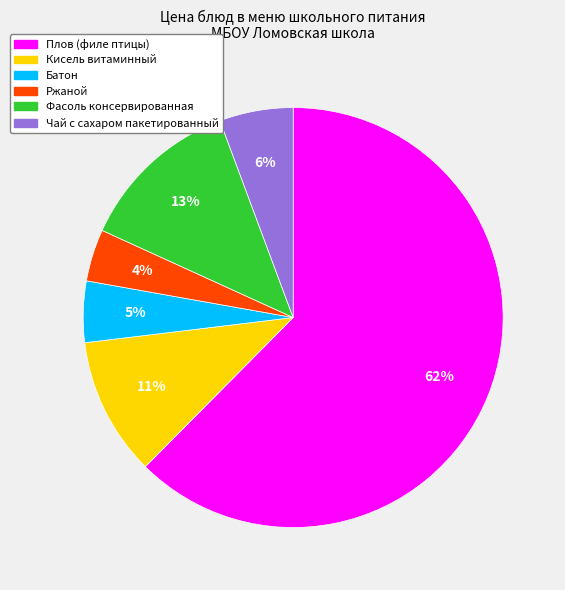

Which has a higher value, Кисель витаминный or Чай с сахаром пакетированный?

Кисель витаминный